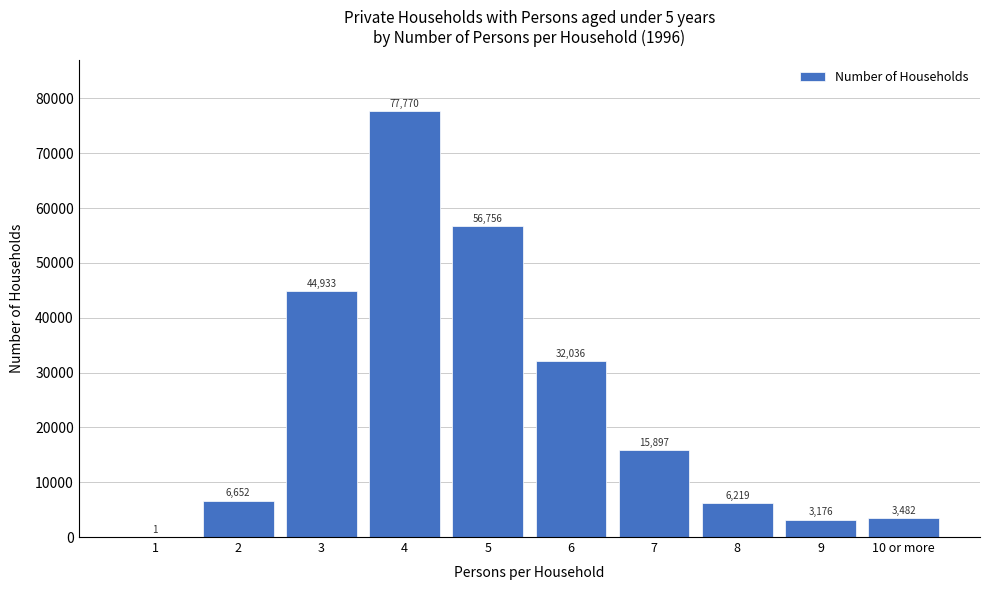

Reading right to left, extract all data points from this chart.

10 or more=3482	9=3176	8=6219	7=15897	6=32036	5=56756	4=77770	3=44933	2=6652	1=1